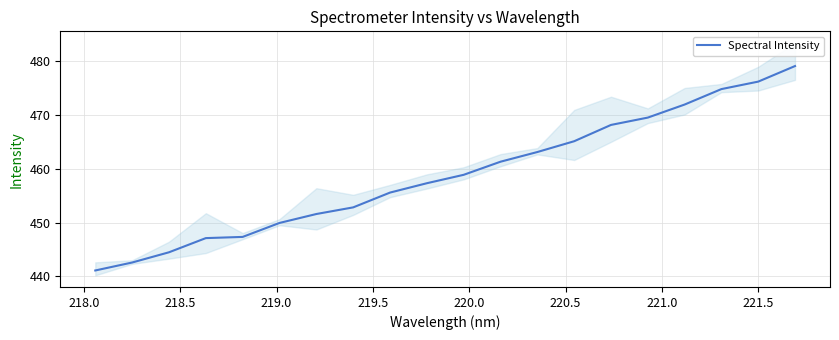

How many lines are shown in the chart?

1